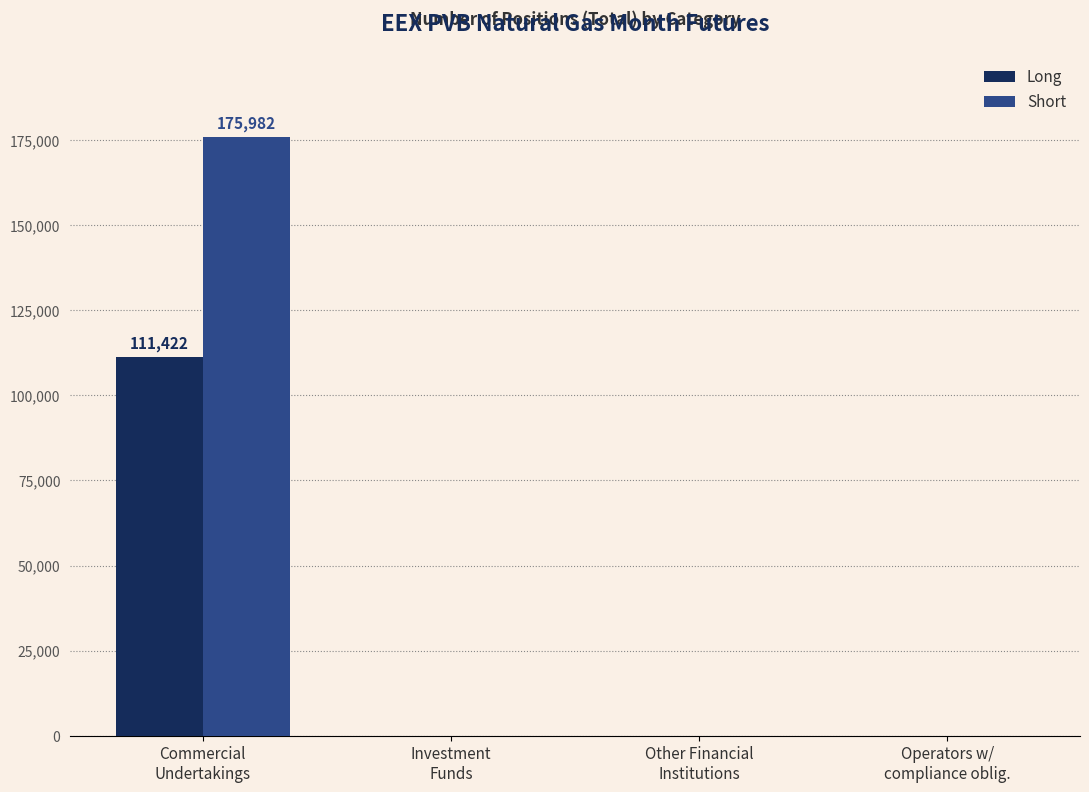

At which category does the chart reach its peak across all series?

Commercial
Undertakings